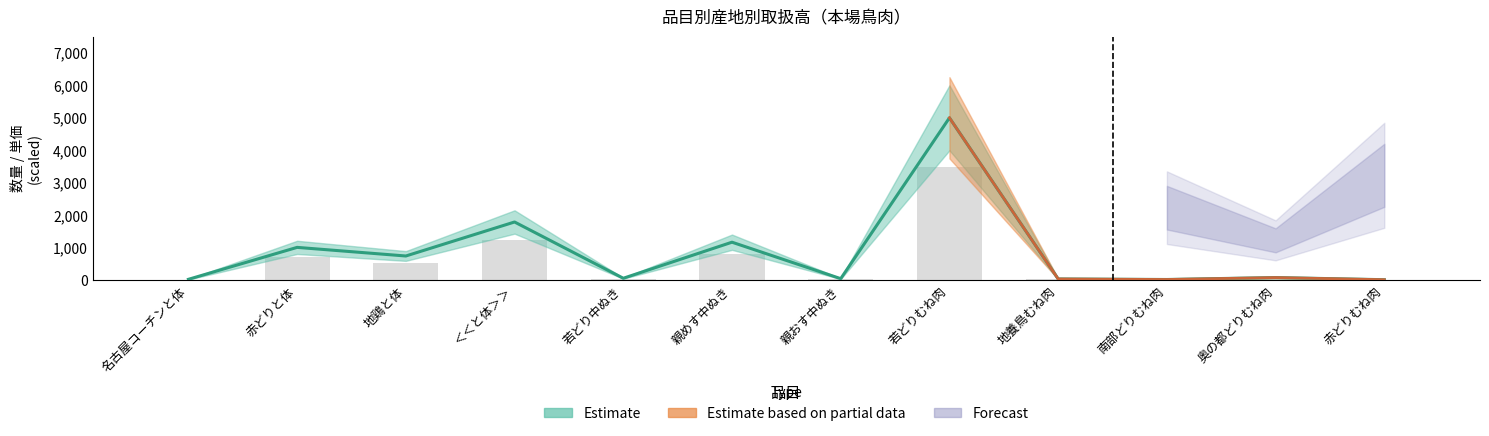

The 金額(Estimate based on partial data) series shows 192.7 at 親めす中ぬき. True or false?

False